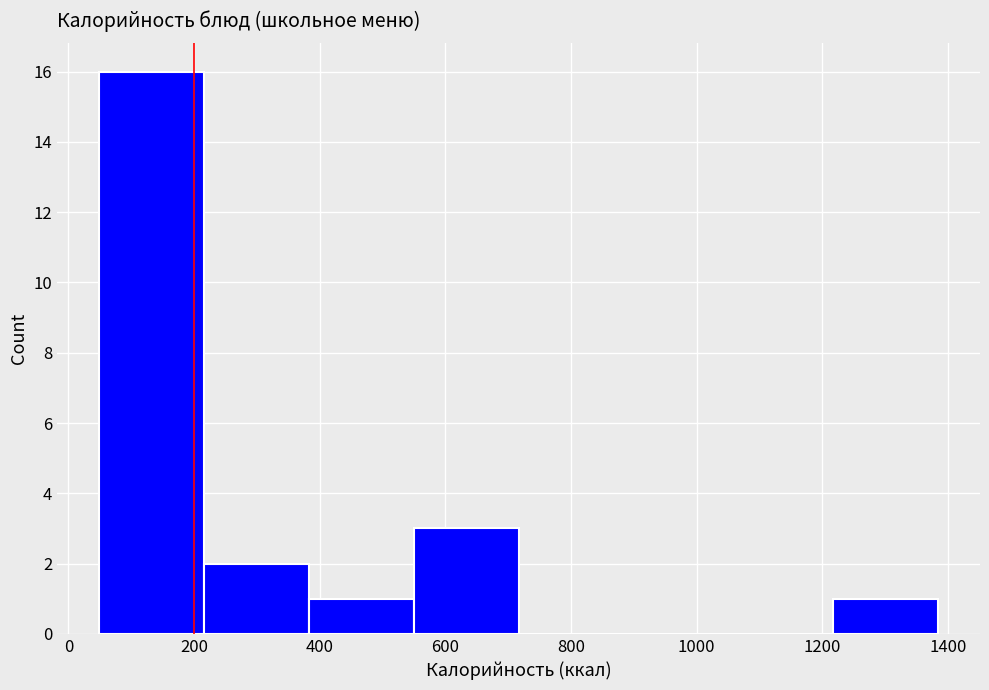

How tall is the bar that spans 40 to 220 on the x-axis? Neither the bar edges nor the heights are printed on the chart, so give them approximately, as read against the axes.

16